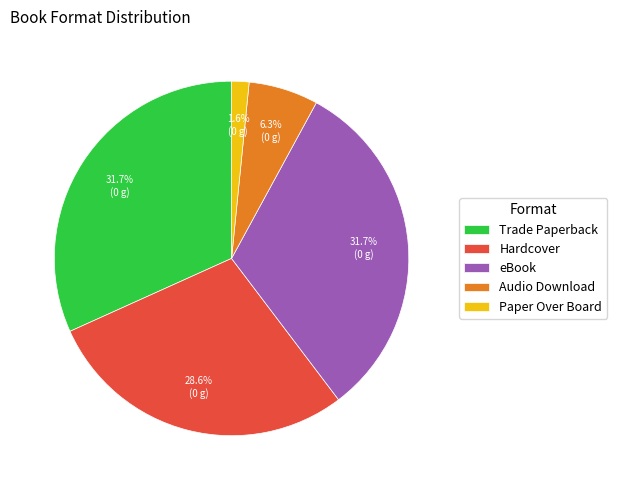

To the nearest percent, what is the difference between the largest and smallest slice percentages?

30%